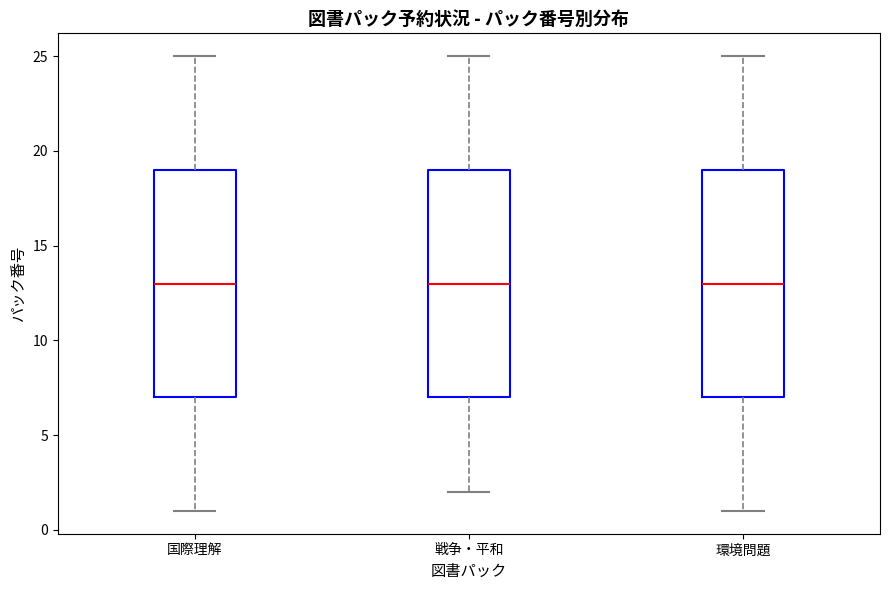

Reading left to right, read every box against the y-axis: the position of its median line, the range the box covers, and the ends of its whiskers. The values are not printed on the chart, so give them approximately, as read against the axis.

国際理解: median 13, box 7 to 19, whiskers 1 to 25
戦争・平和: median 13, box 7 to 19, whiskers 2 to 25
環境問題: median 13, box 7 to 19, whiskers 1 to 25